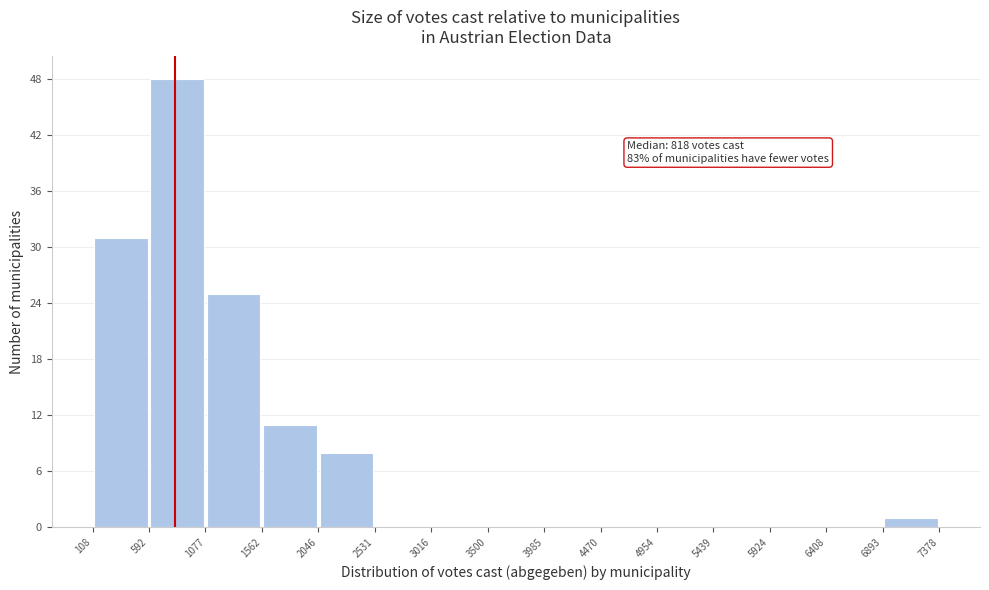

Over which range of the x-axis is the bar tallest?

592 to 1077